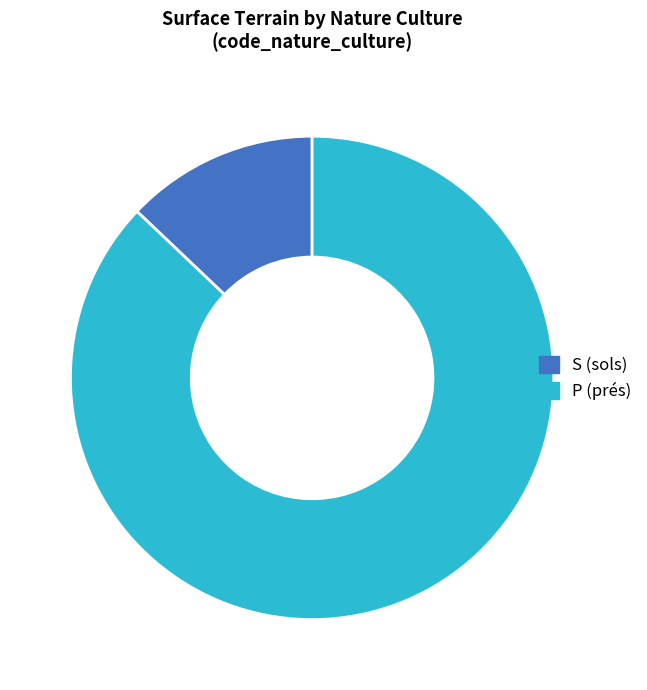

Is there any slice that represents more than half of the pie?

Yes